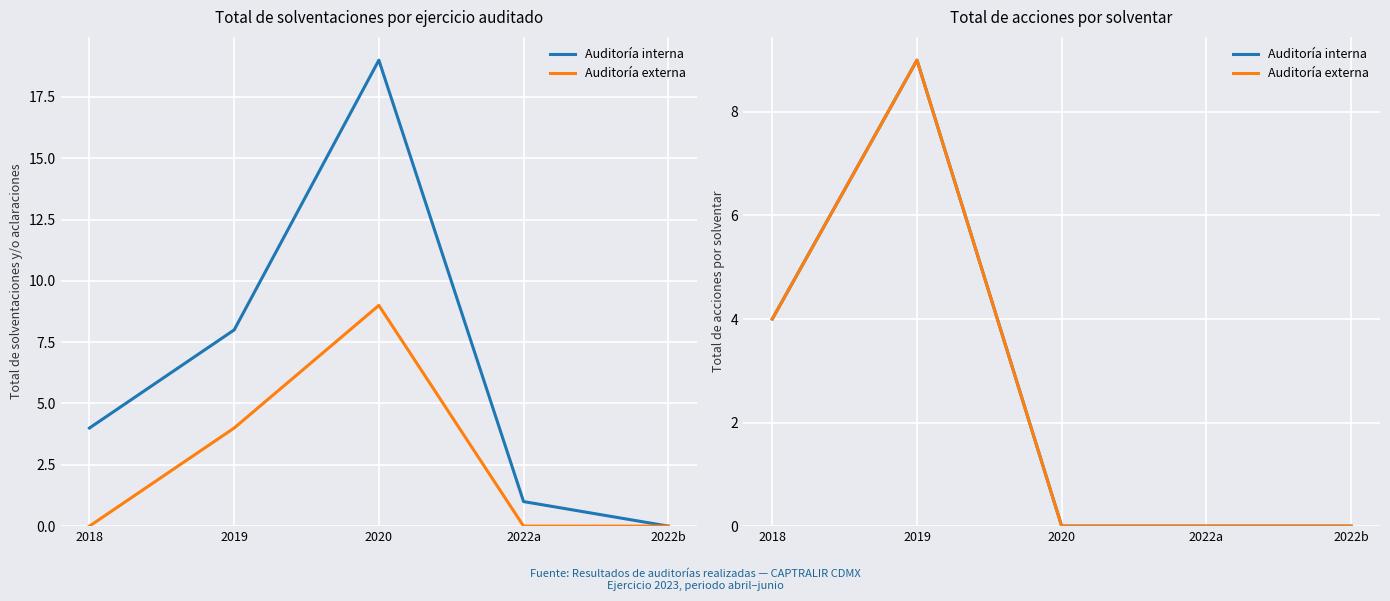

True or false: Auditoría externa and Auditoría interna cross at least once.

False